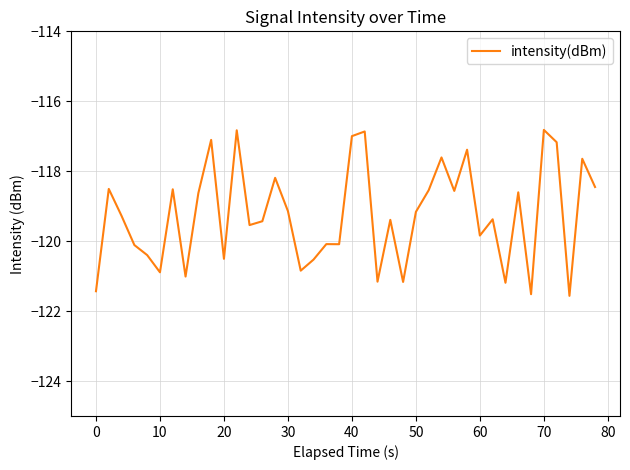

How many values are below -119?

23